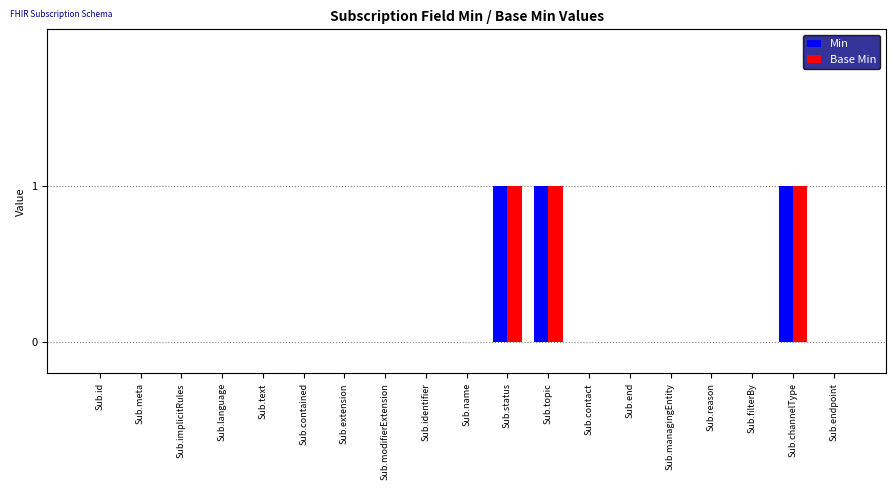

How many series are shown in this chart?

2